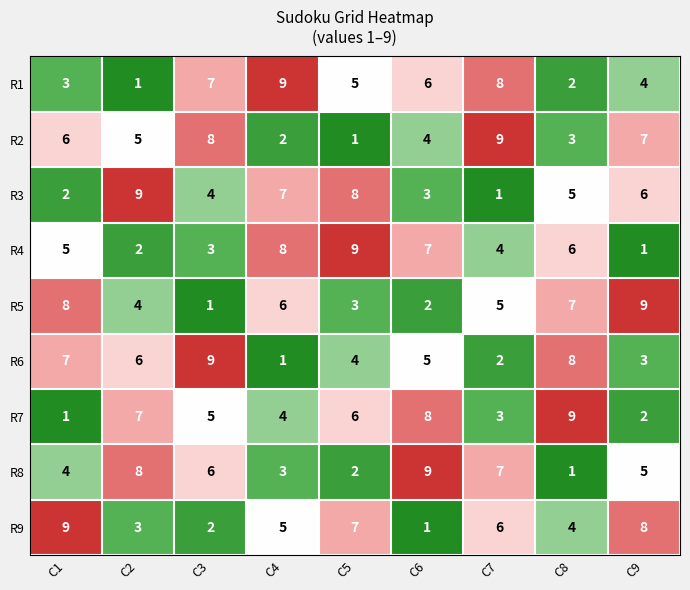

At how many categories does at least one series exceed 1?

9